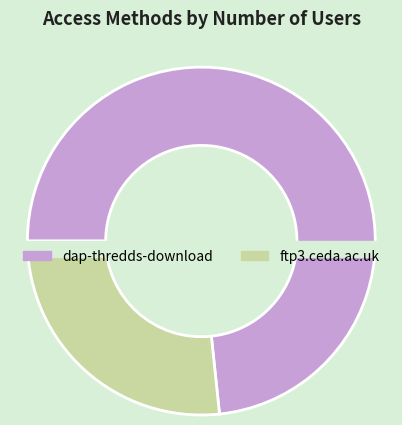

To the nearest percent, what percentage of the pie is ftp3.ceda.ac.uk?

27%